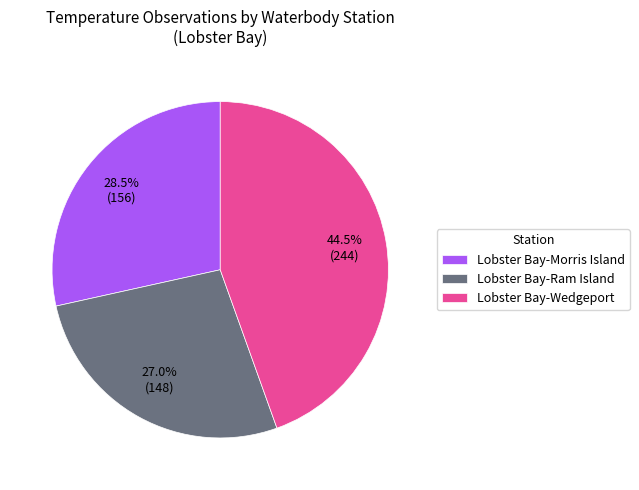

Rank the categories by value from lowest to highest.

Lobster Bay-Ram Island, Lobster Bay-Morris Island, Lobster Bay-Wedgeport